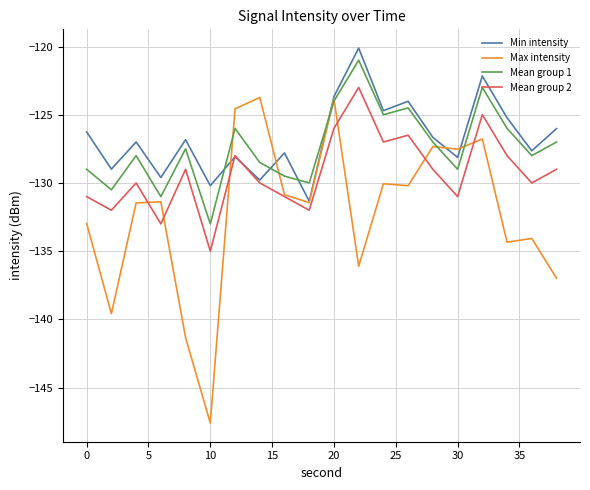

What is the lowest value of the Max intensity series?

-147.6